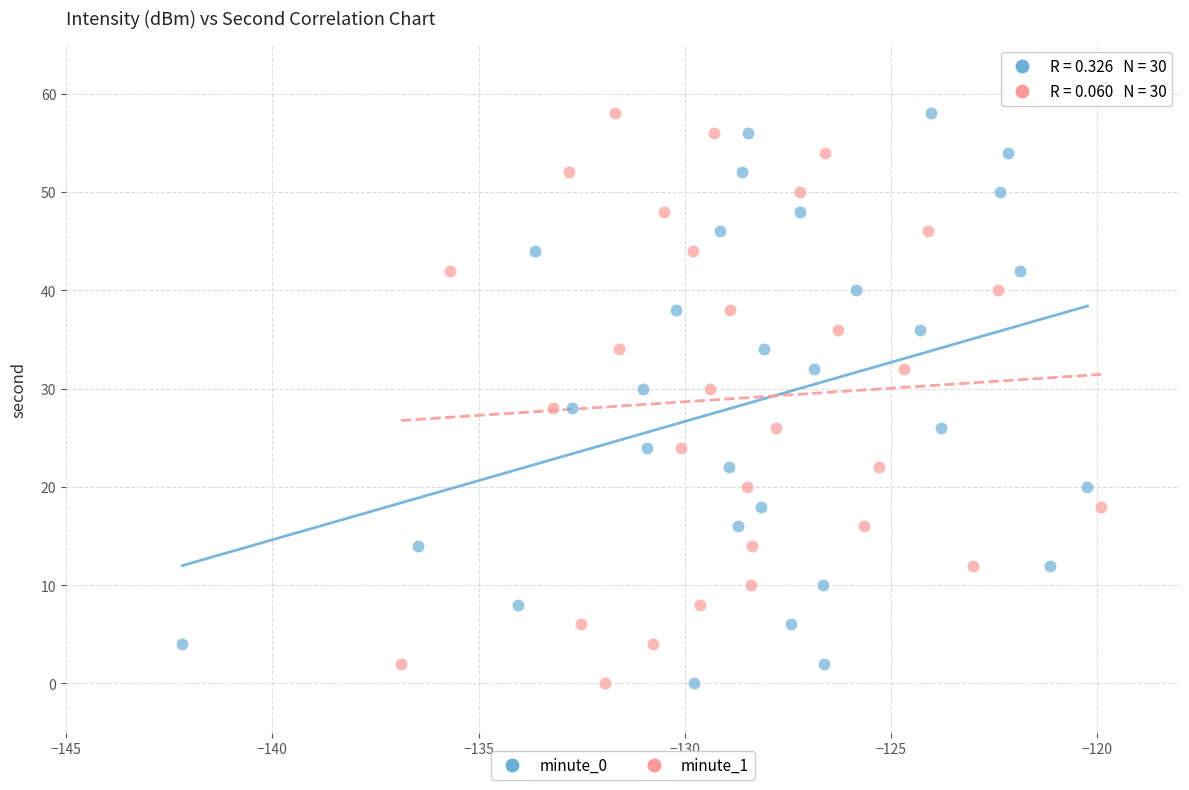

What are all the series names shown in the legend?

minute_0, minute_1